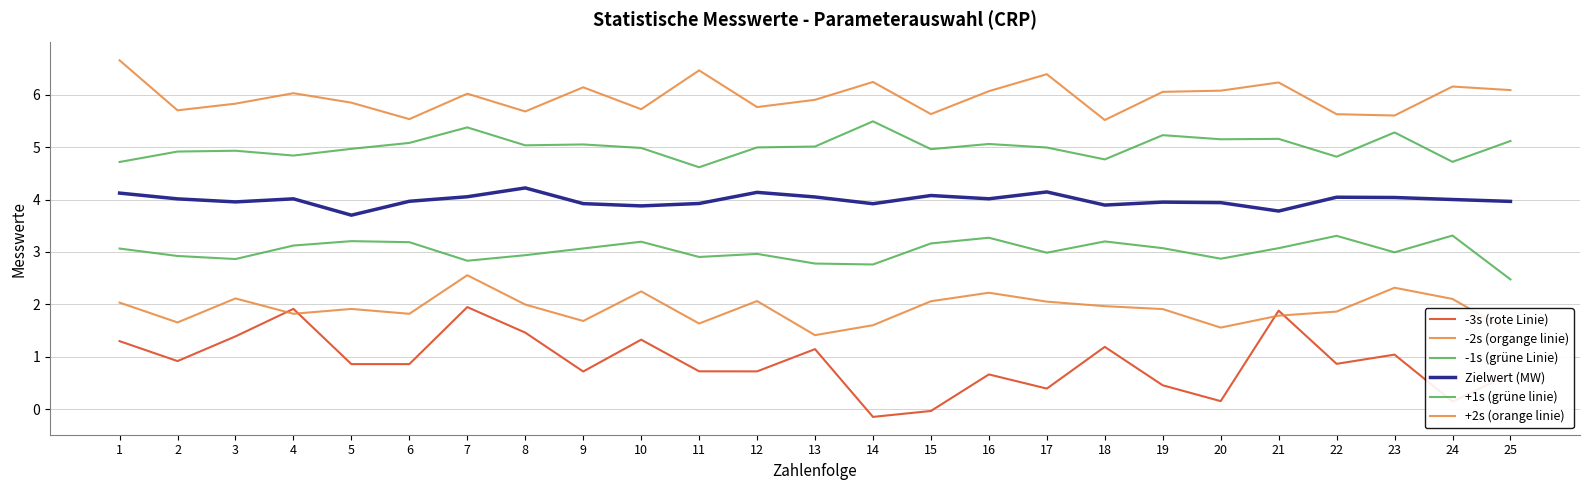

List the labels in order of +2s (orange linie) value, smallest first.

18, 6, 23, 22, 15, 8, 2, 10, 12, 3, 5, 13, 7, 4, 19, 16, 20, 25, 9, 24, 21, 14, 17, 11, 1